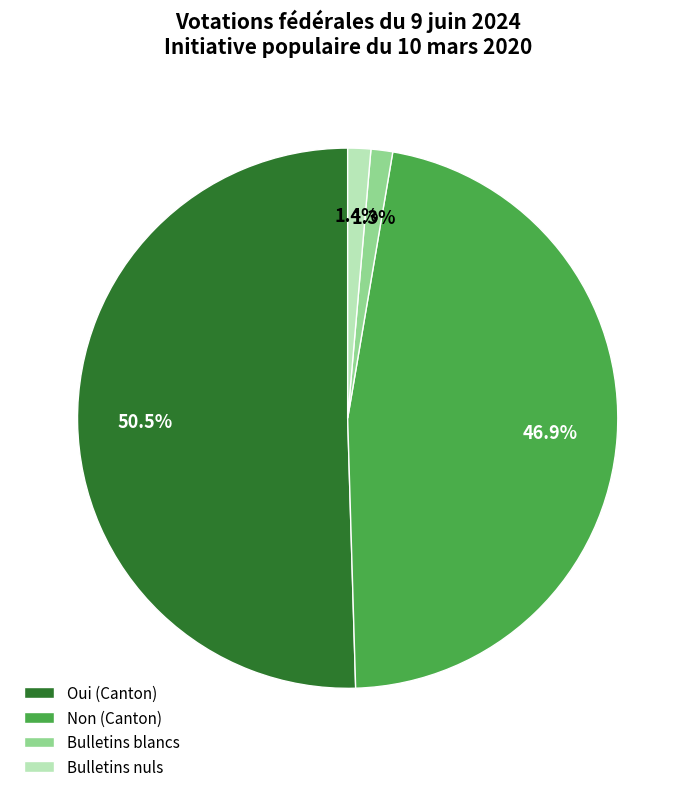

Is there a majority slice in this chart?

Yes